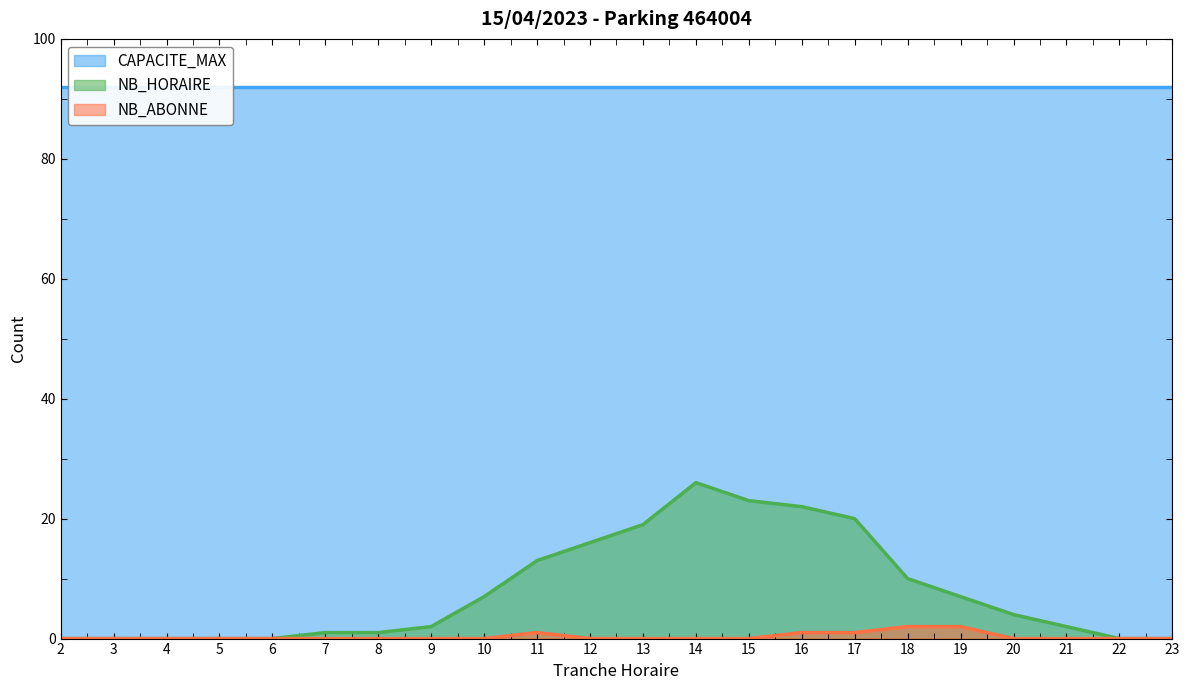

Does the chart have visible grid lines?

No